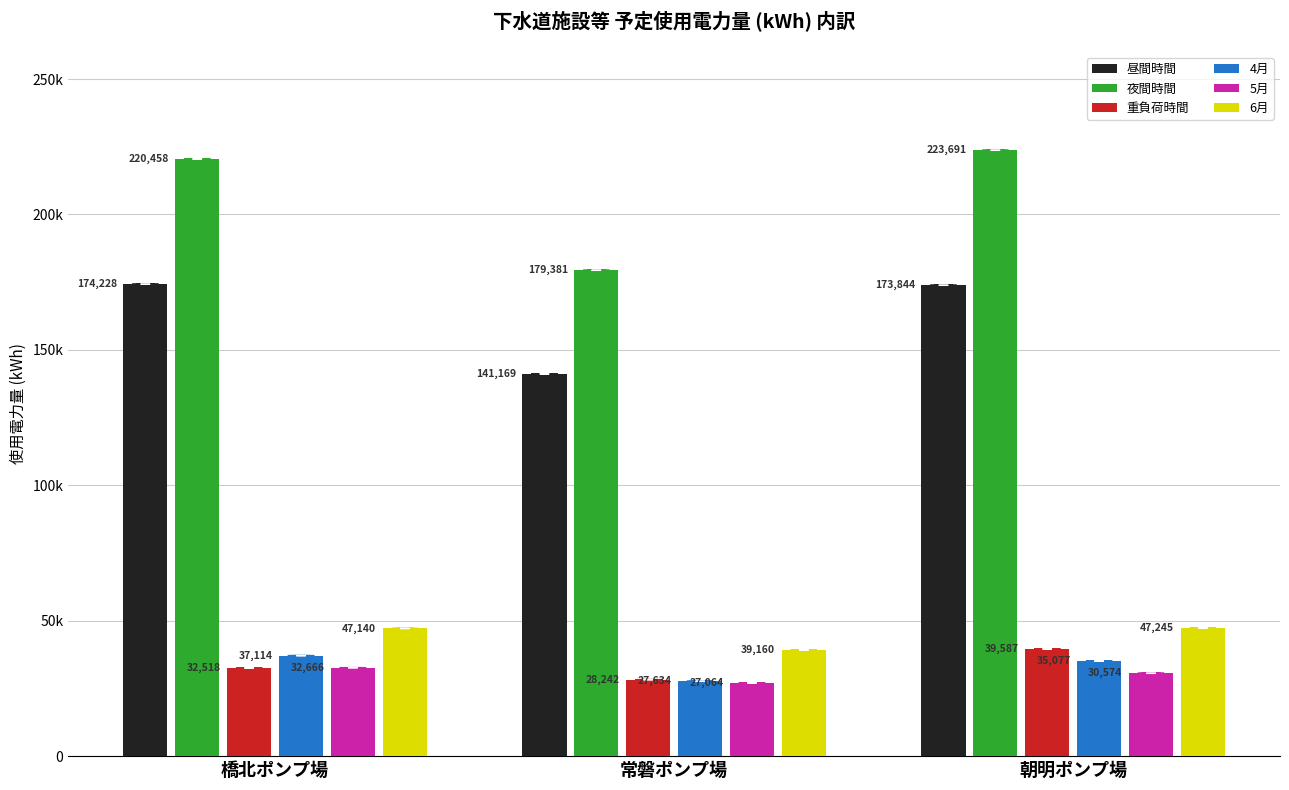

What are all the series names shown in the legend?

昼間時間, 夜間時間, 重負荷時間, 4月, 5月, 6月